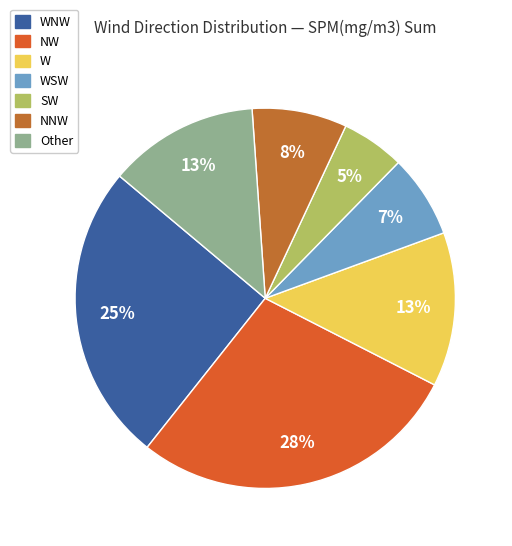

How many slices are in this pie chart?

7